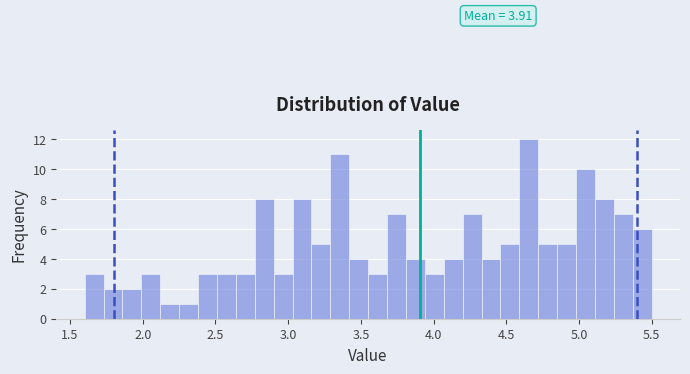

Around what value on the x-axis is the tallest bar? Give the approximate position of its centre, as read against the axis.

4.65